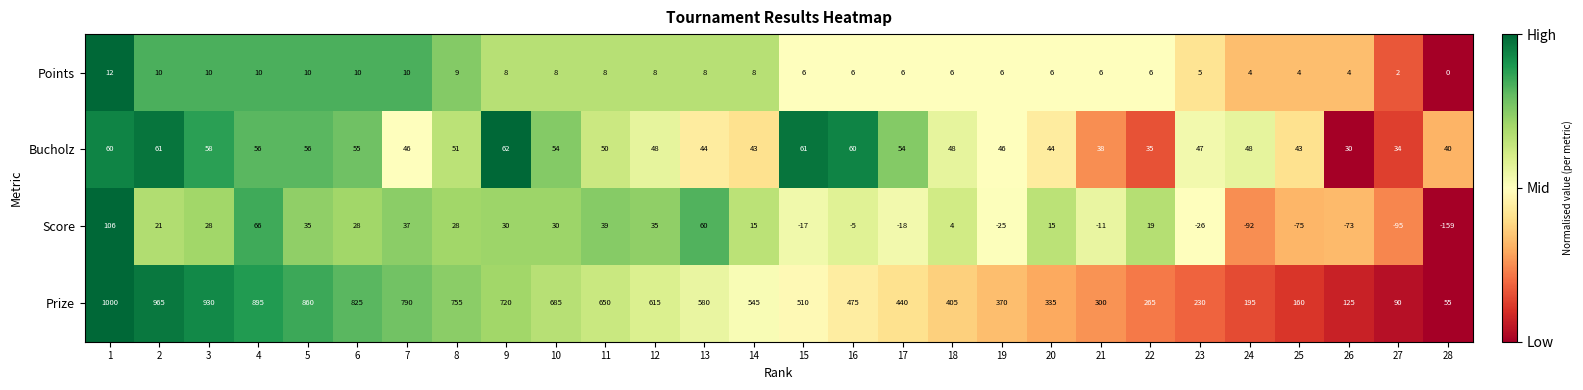

List the labels in order of Prize value, largest first.

1, 2, 3, 4, 5, 6, 7, 8, 9, 10, 11, 12, 13, 14, 15, 16, 17, 18, 19, 20, 21, 22, 23, 24, 25, 26, 27, 28